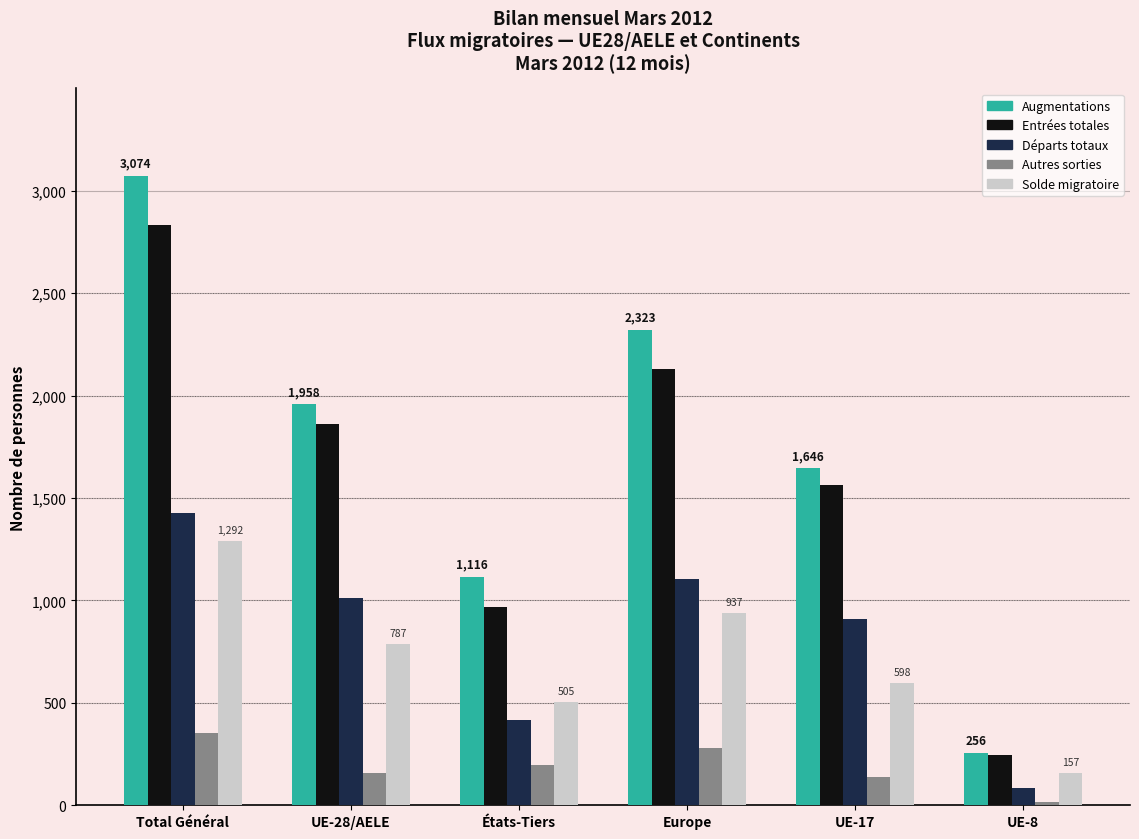

At which category is the sum across all series the highest?

Total Général